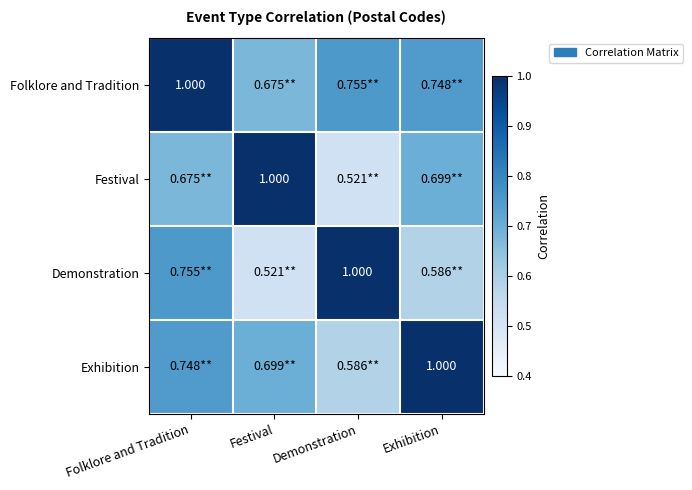

Count the Exhibition values in the range 0 to 1.

4